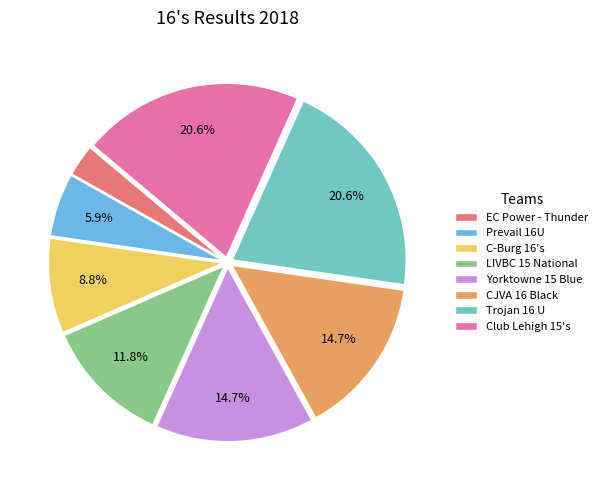

To the nearest percent, what is the difference between the C-Burg 16's and Club Lehigh 15's slice percentages?

12%